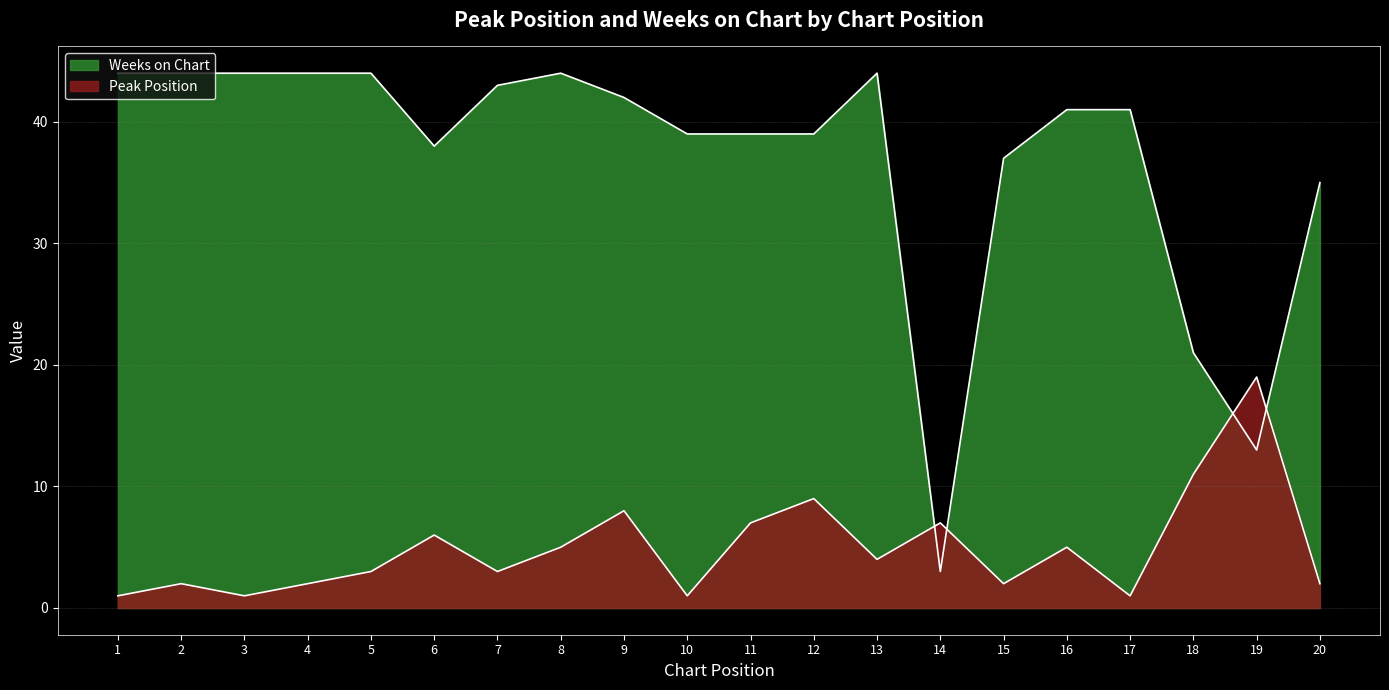

Which category has the highest value across all series?

1